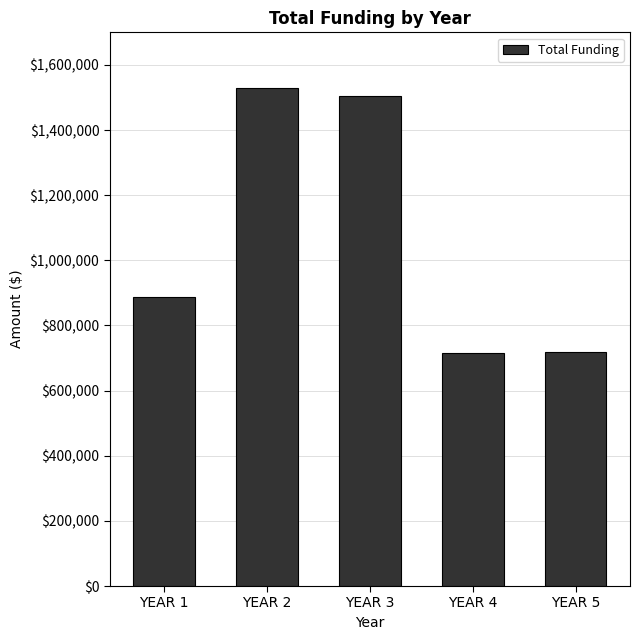

The value at YEAR 3 is 1503006.8. True or false?

True